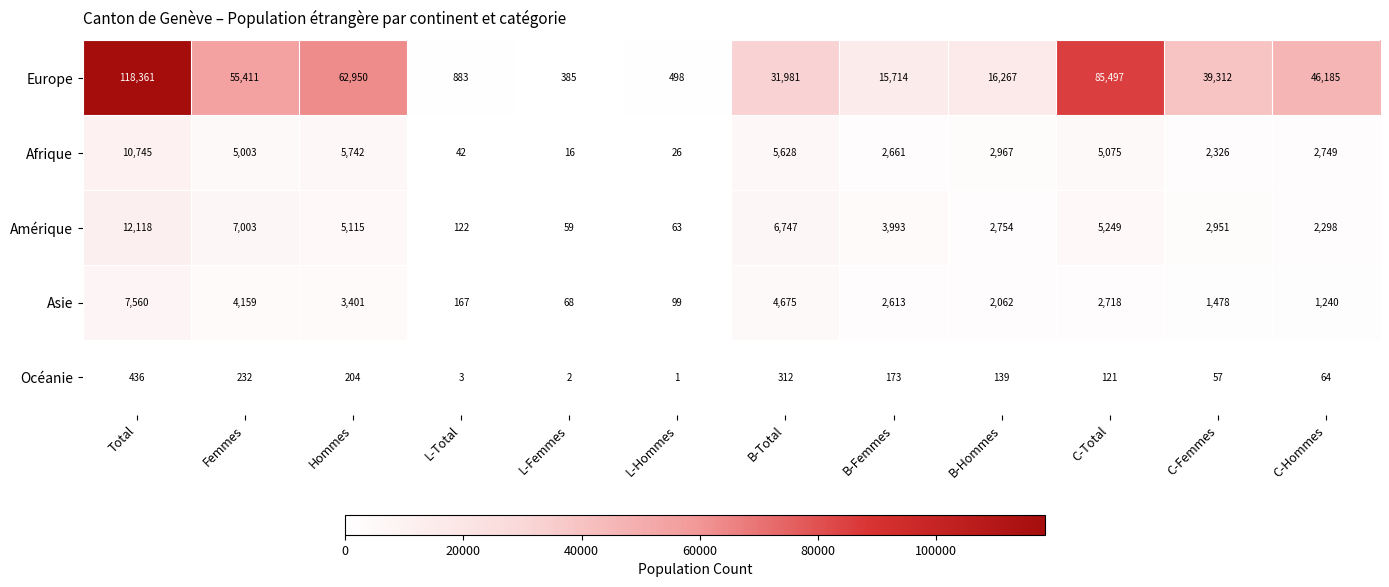

List the series in order of their peak value, highest first.

Europe, Amérique, Afrique, Asie, Océanie